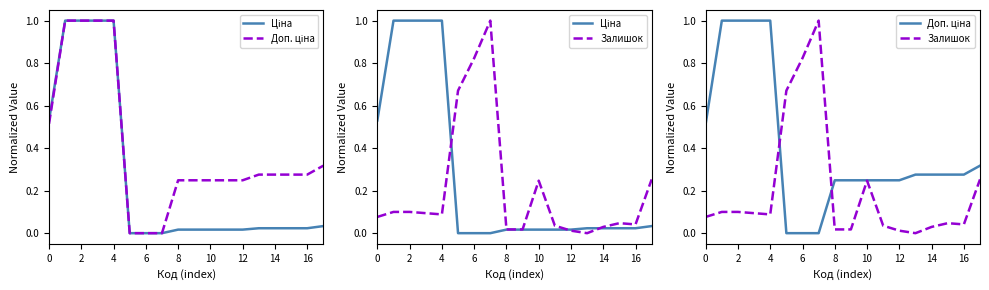

Which series has the widest spread of values?

Ціна